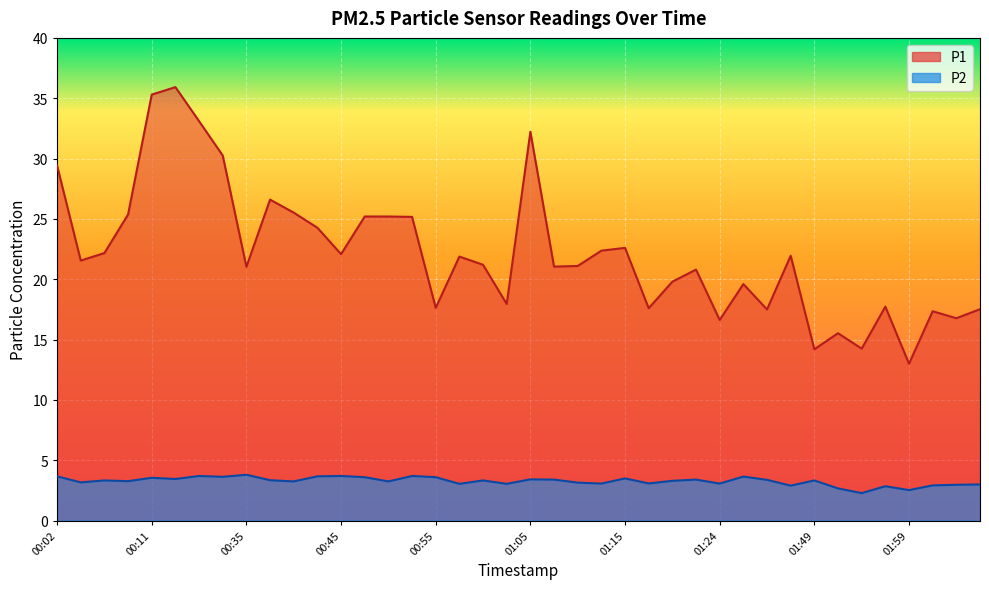

What is the difference between the maximum and minimum values in the P1 series?

22.9